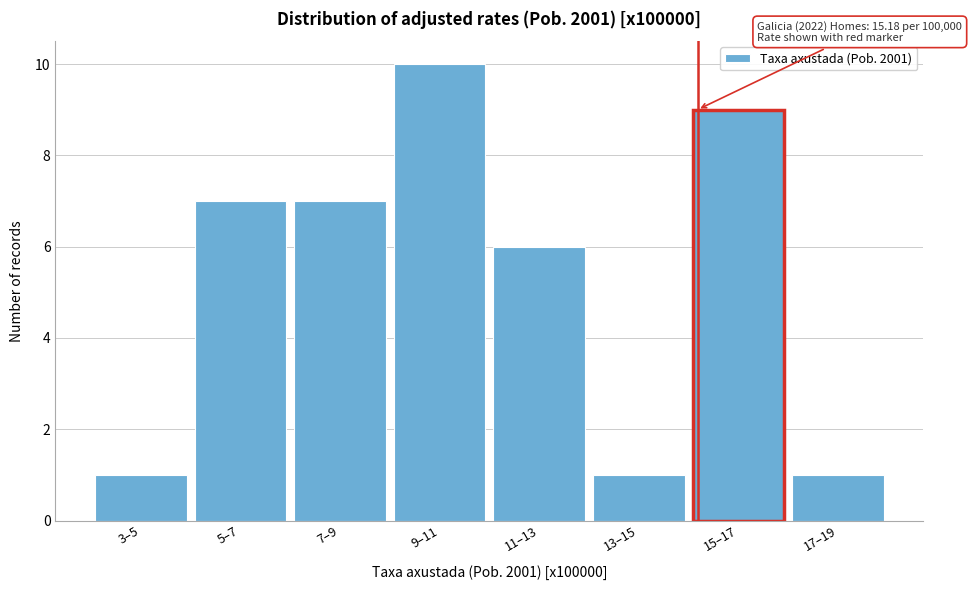

Reading right to left, transcribe all the data shown in this chart.

17–19=1	15–17=9	13–15=1	11–13=6	9–11=10	7–9=7	5–7=7	3–5=1